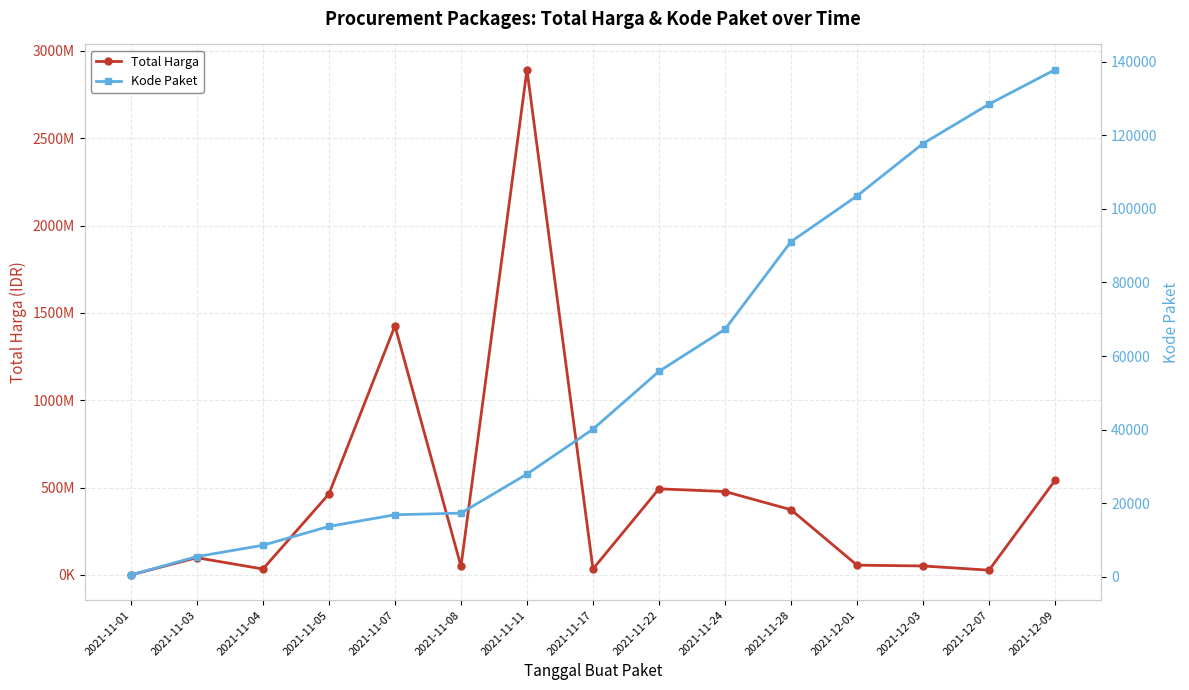

What is the difference between the Kode Paket values at 2021-12-07 and 2021-11-28?

37415